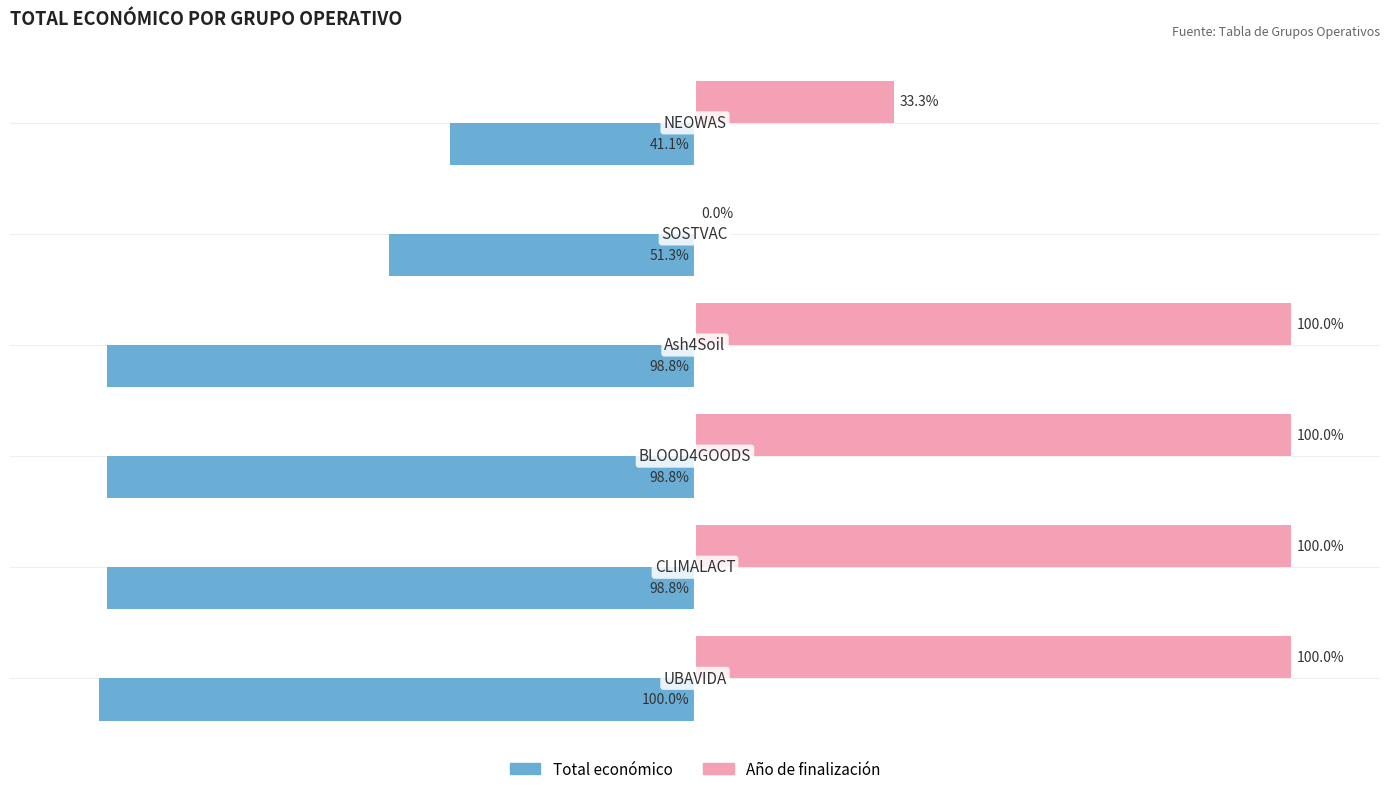

What is the sum of all Año de finalización values?

433.3